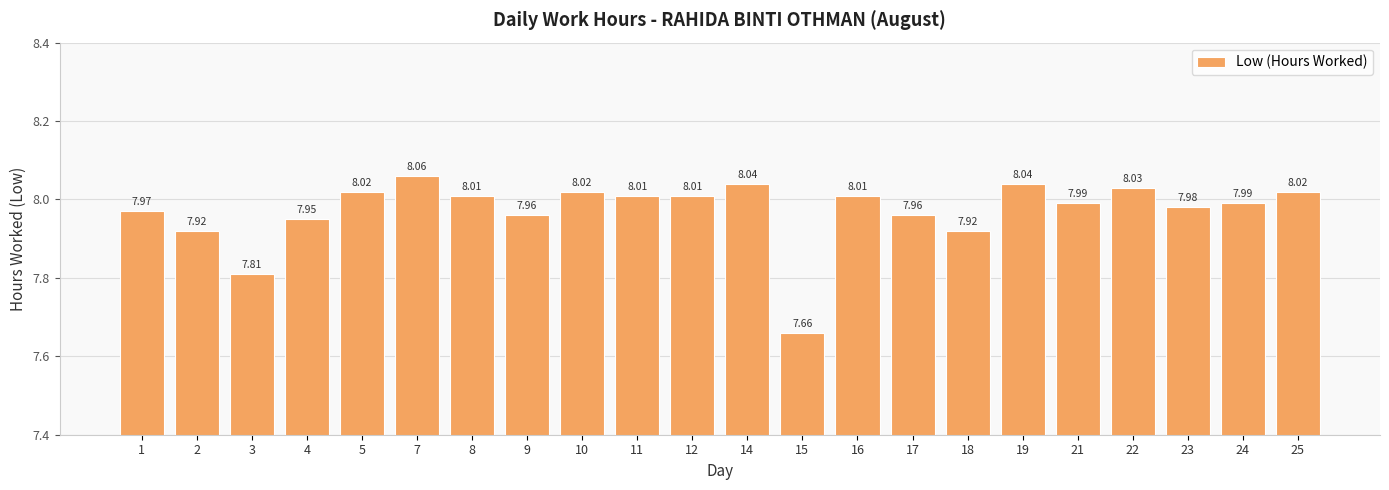

Approximately how many times larger is the value at 12 compared to 25?

1.0